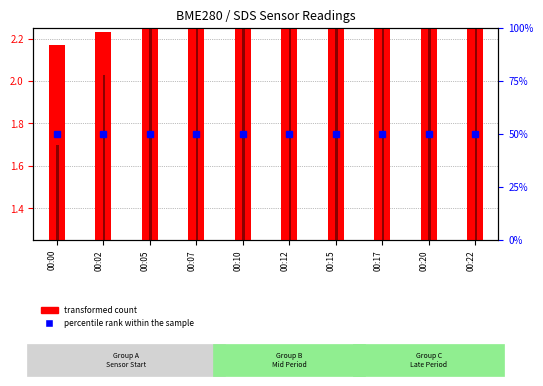

The percentile rank within the sample series shows 25.0 at 00:15. True or false?

False